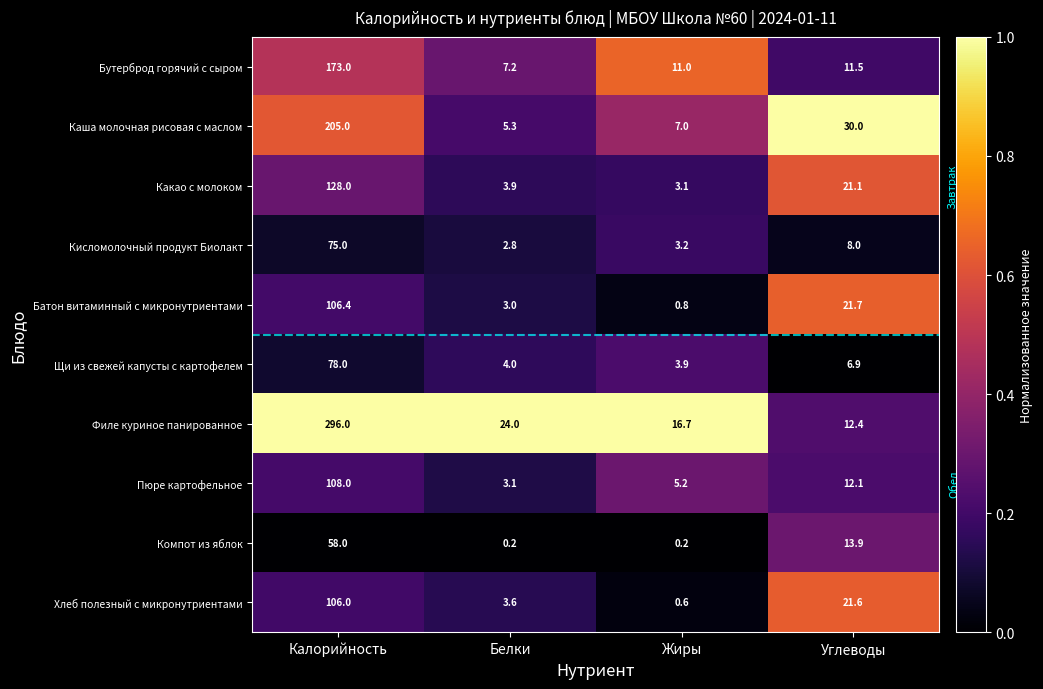

Which series changed the most between Калорийность and Белки?

Филе куриное панированное